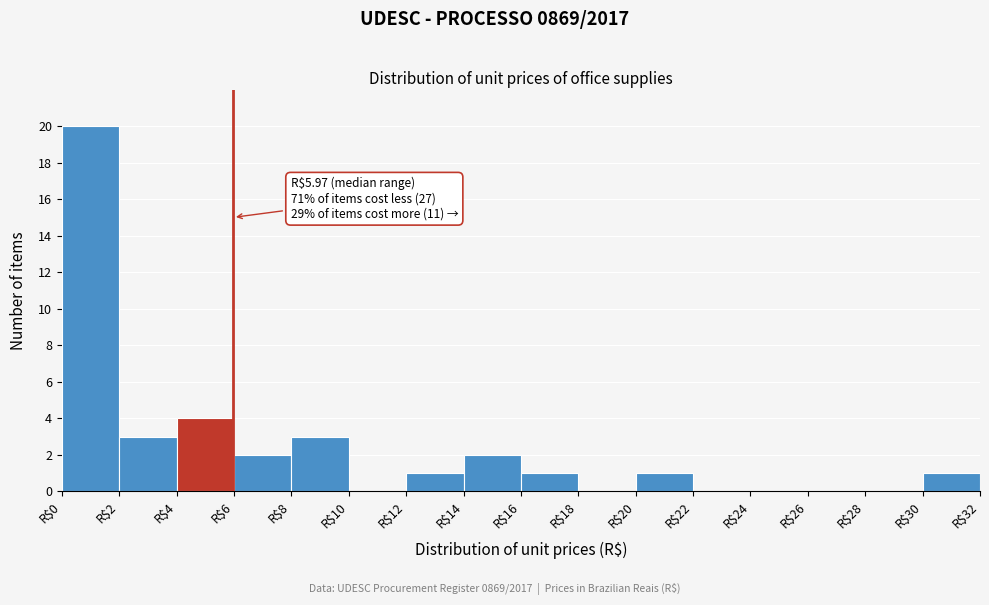

Which range on the x-axis has the tallest bar?

0 to 2